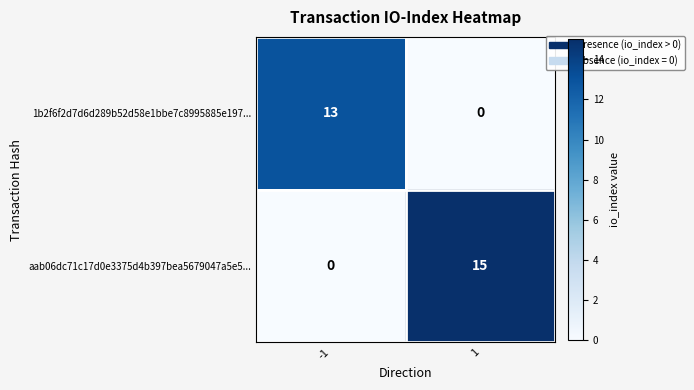

Between -1 and 1, which series saw the biggest shift?

aab06dc71c17d0e3375d4b397bea5679047a5e5...